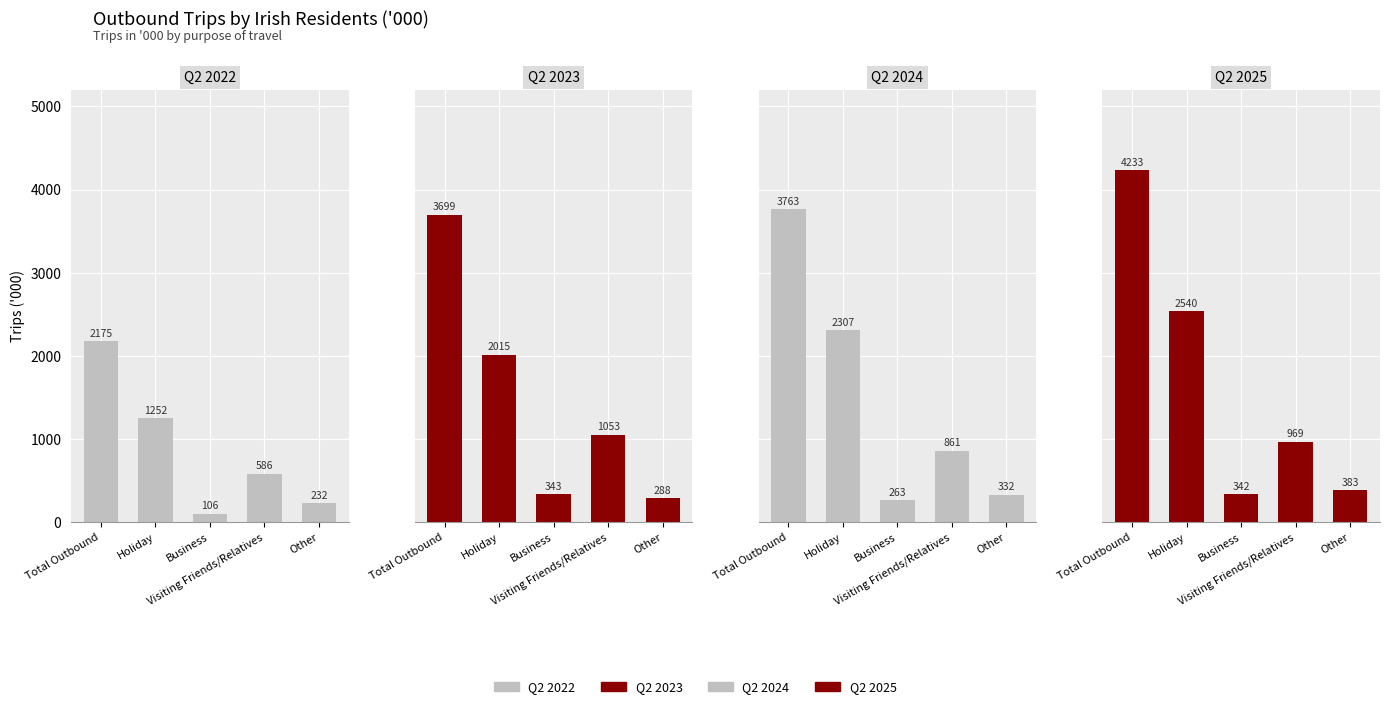

What is the difference between the second highest and second lowest values in the Q2 2023 series?

1672.1